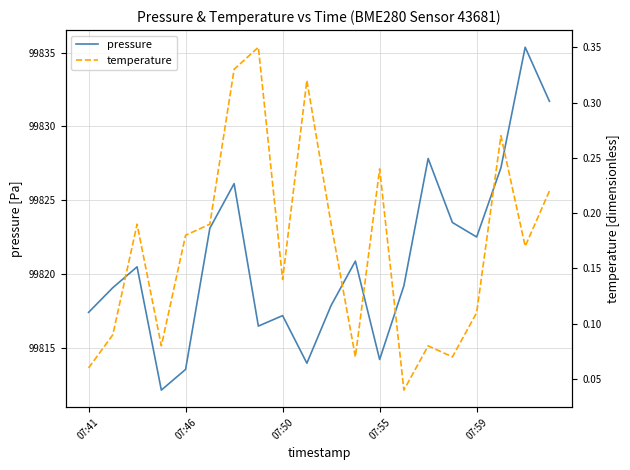

How many interior local valleys does the pressure series have?

5